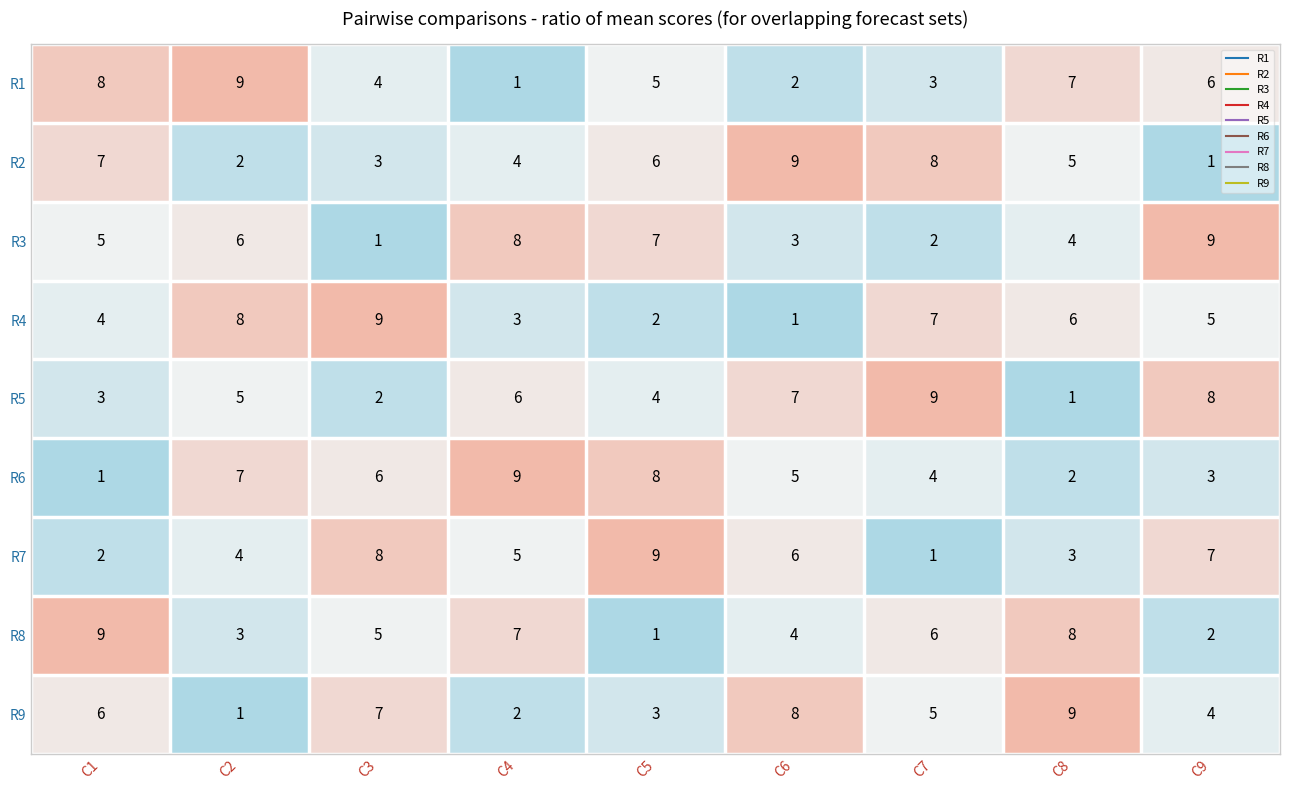

Between C4 and C6, which series saw the biggest shift?

R9